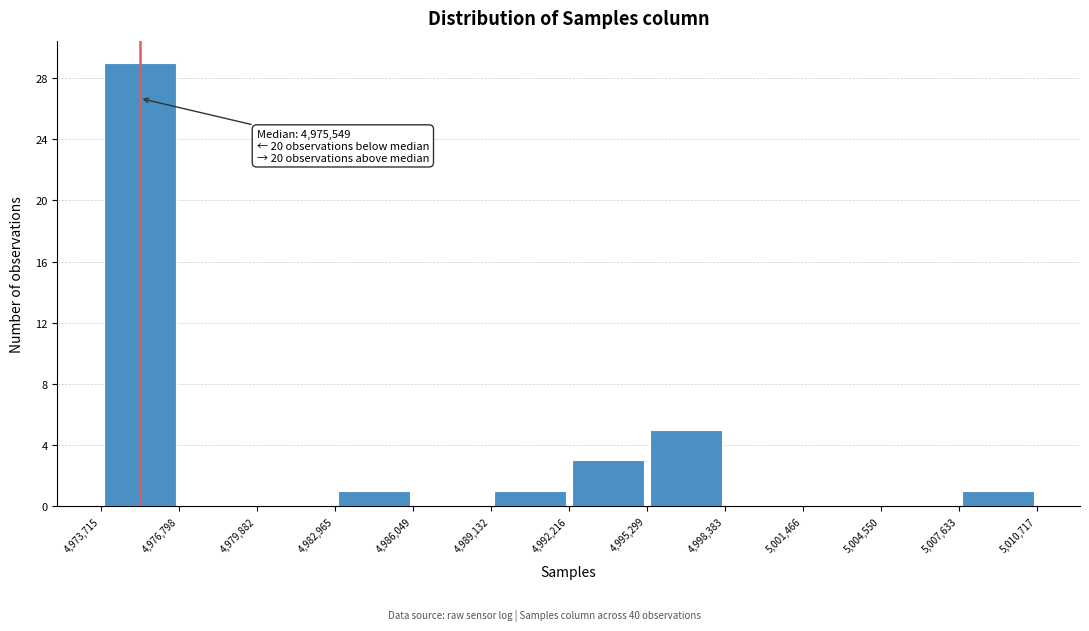

Over which range of the x-axis is the bar tallest?

4,973,715 to 4,976,798